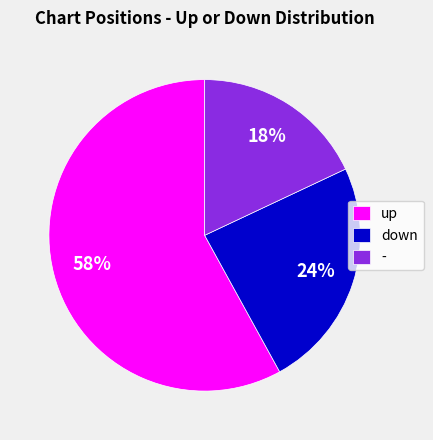

Is the sum of - and down greater than half?

No